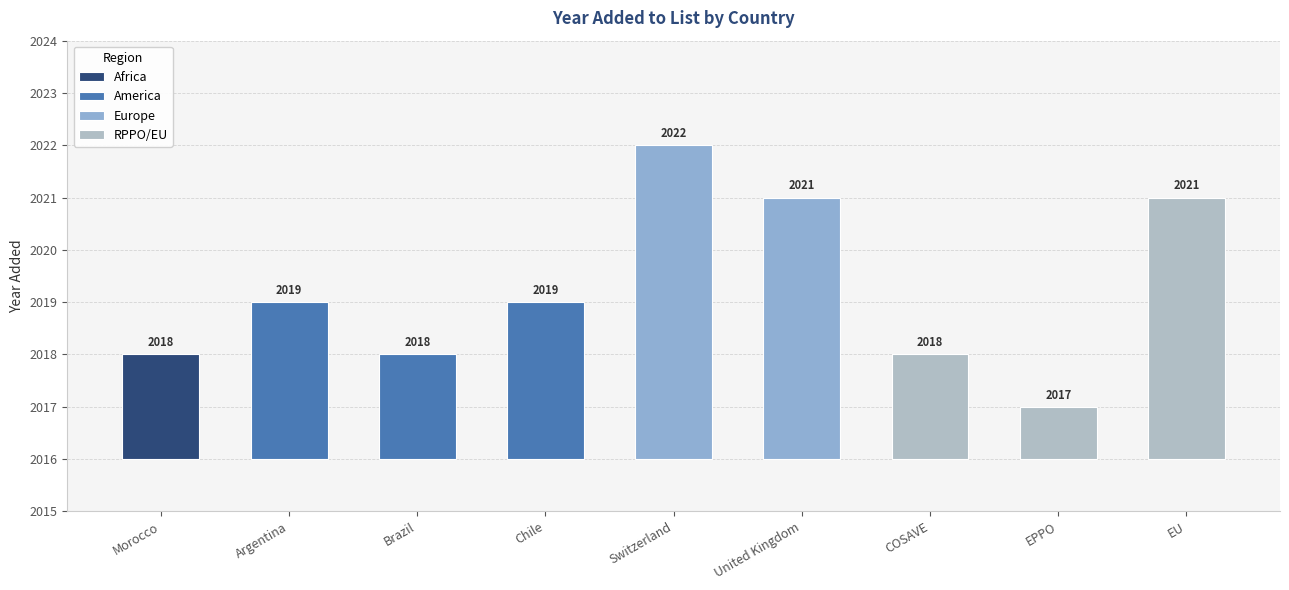

What is the sum of the values at Brazil and United Kingdom?

4039